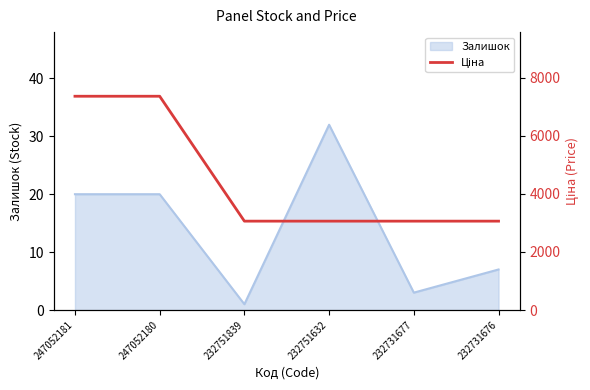

The value of Залишок at 232731677 is 3. True or false?

True